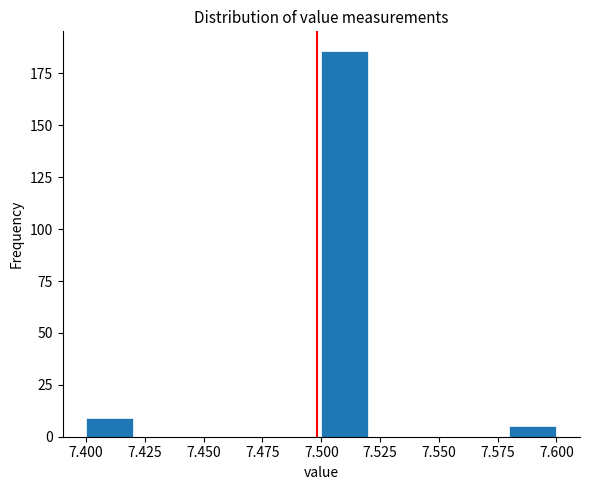

Which range on the x-axis has the tallest bar?

7.50 to 7.52